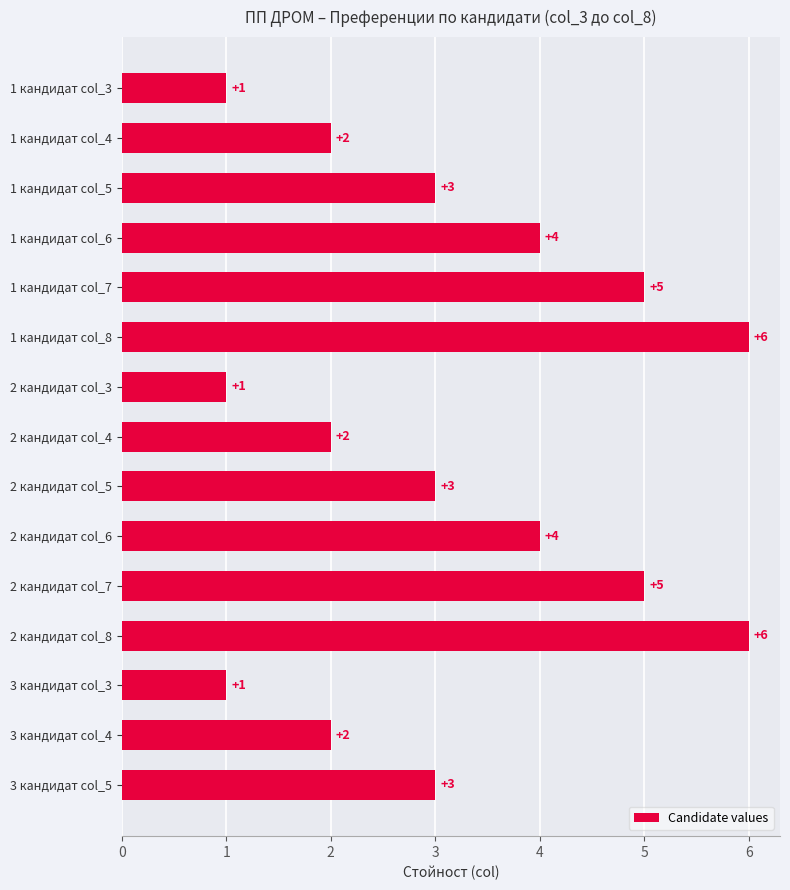

What is the average value?

3